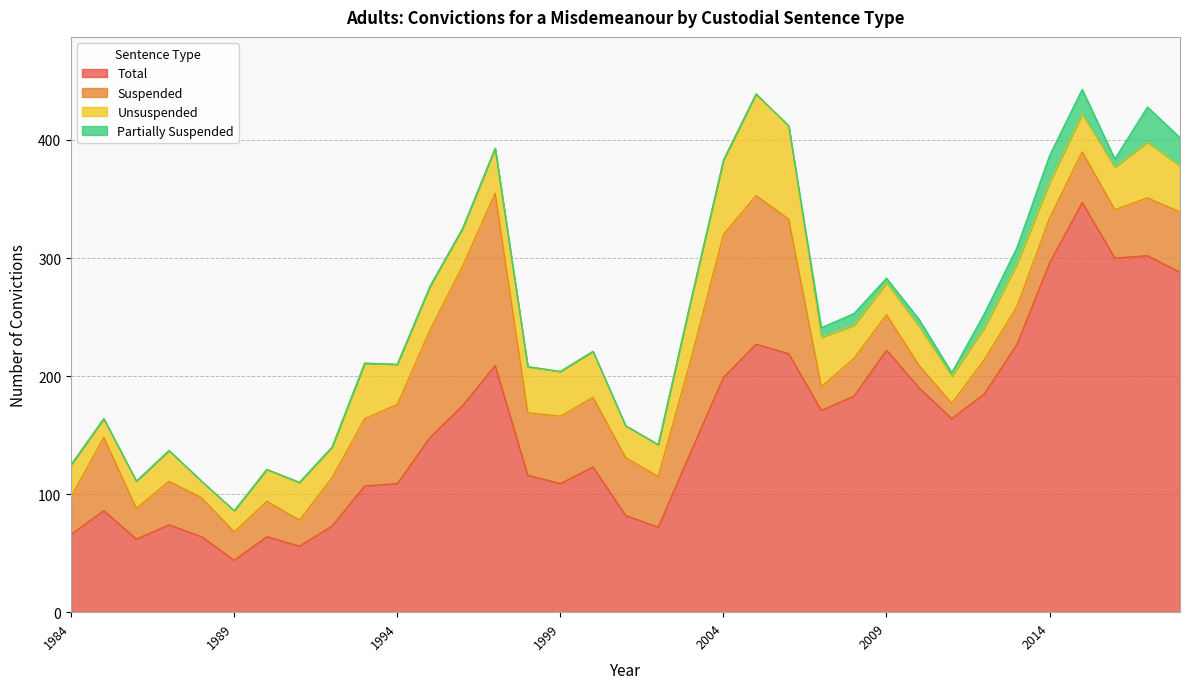

Is it true that Partially Suspended equals 0 at 1992?

True